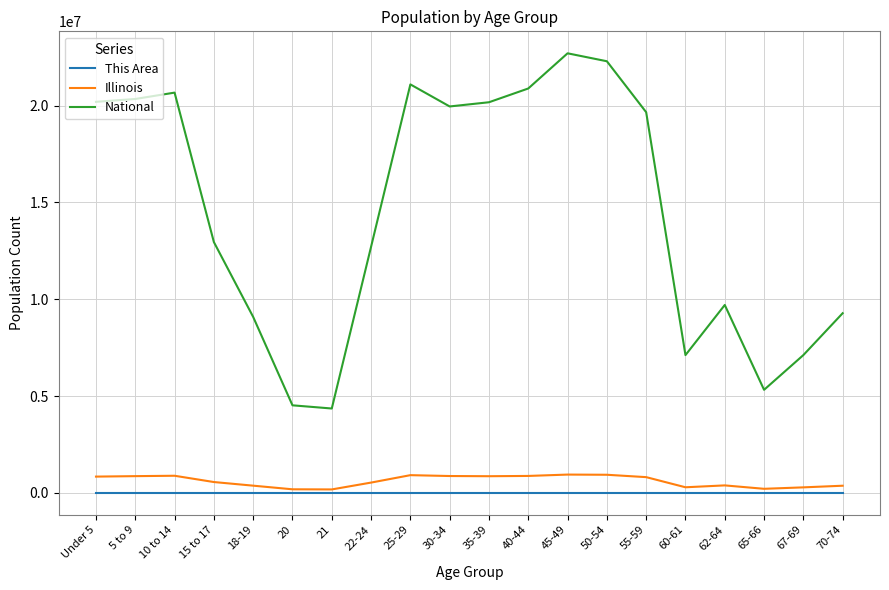

Does the chart display data point markers on the line(s)?

No